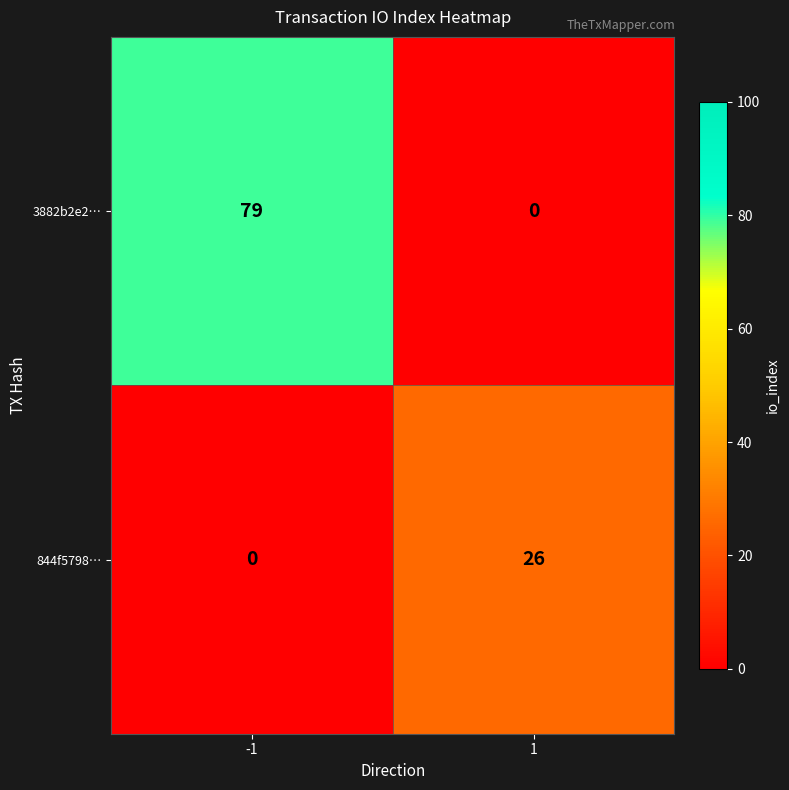

What is the maximum value shown in the chart?

79